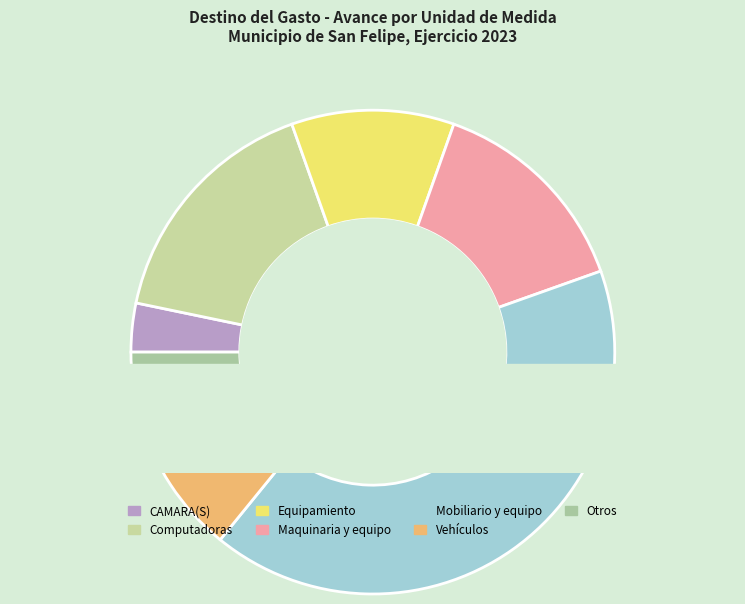

Which has a higher value, Mobiliario y equipo or Computadoras?

Mobiliario y equipo